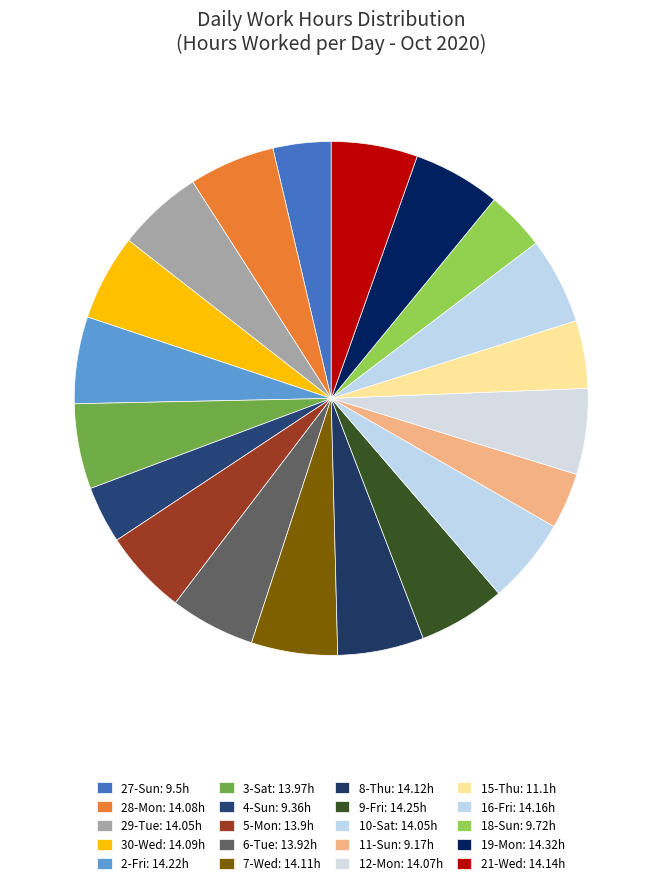

Which has a higher value, 10-Sat or 8-Thu?

8-Thu